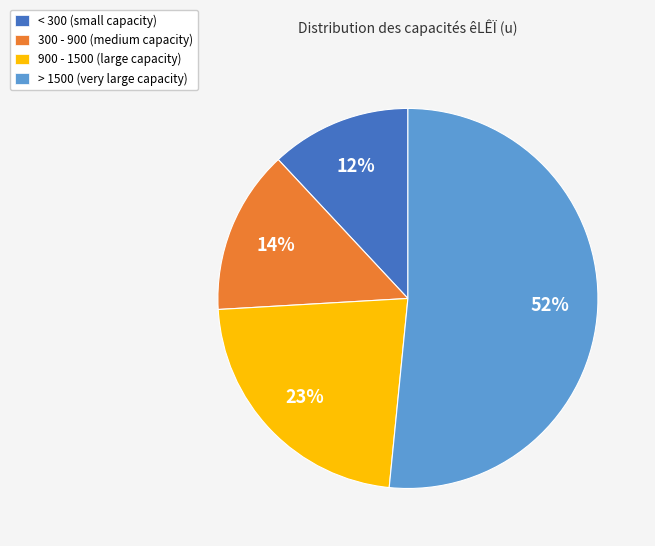

True or false: 300 - 900 (medium capacity) accounts for 14% of the total.

True